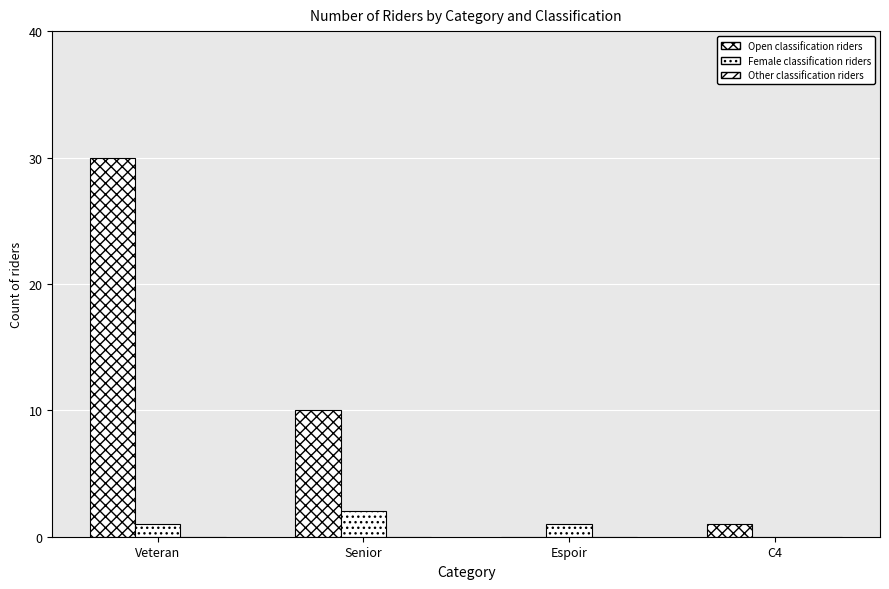

Does the chart contain stacked bars?

No